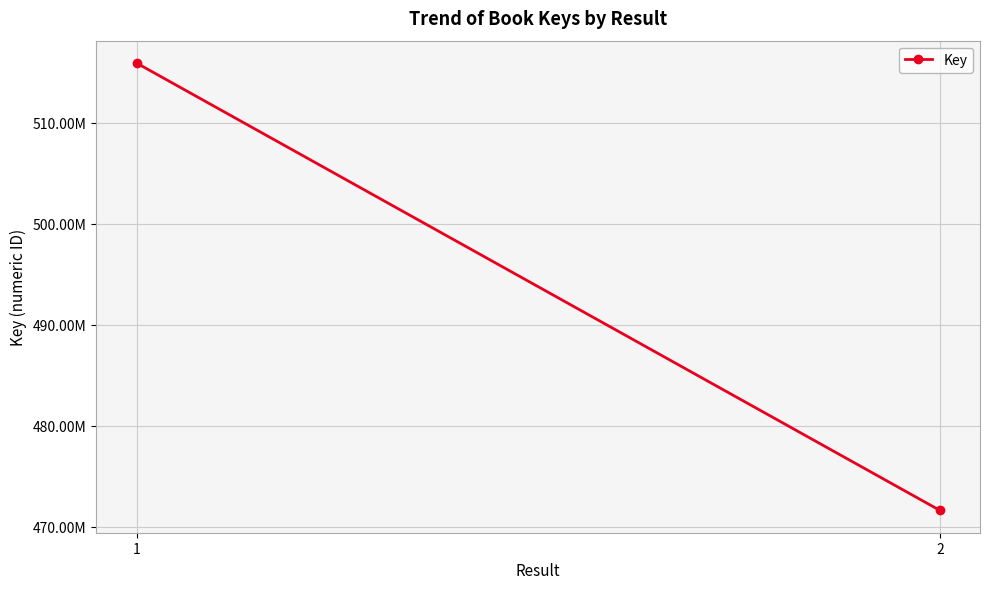

What is the change in value from 1 to 2?

-44280520